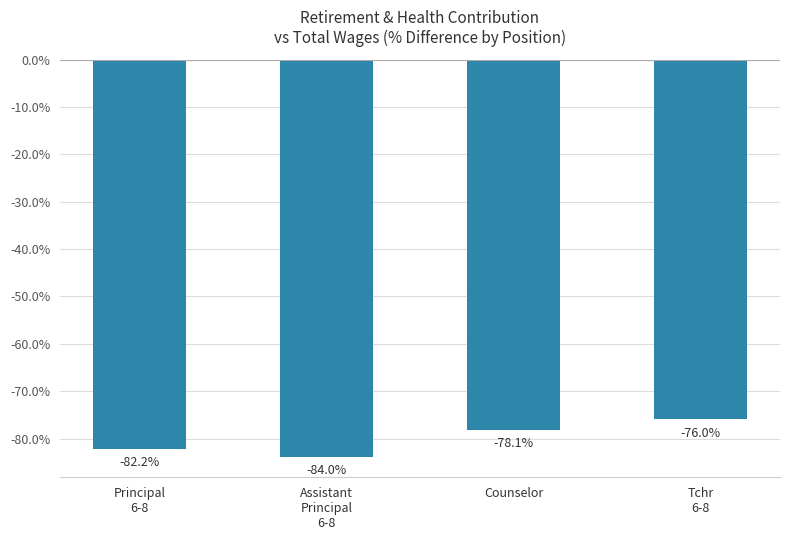

The chart shows a value of -121.9 at Tchr
6-8. True or false?

False